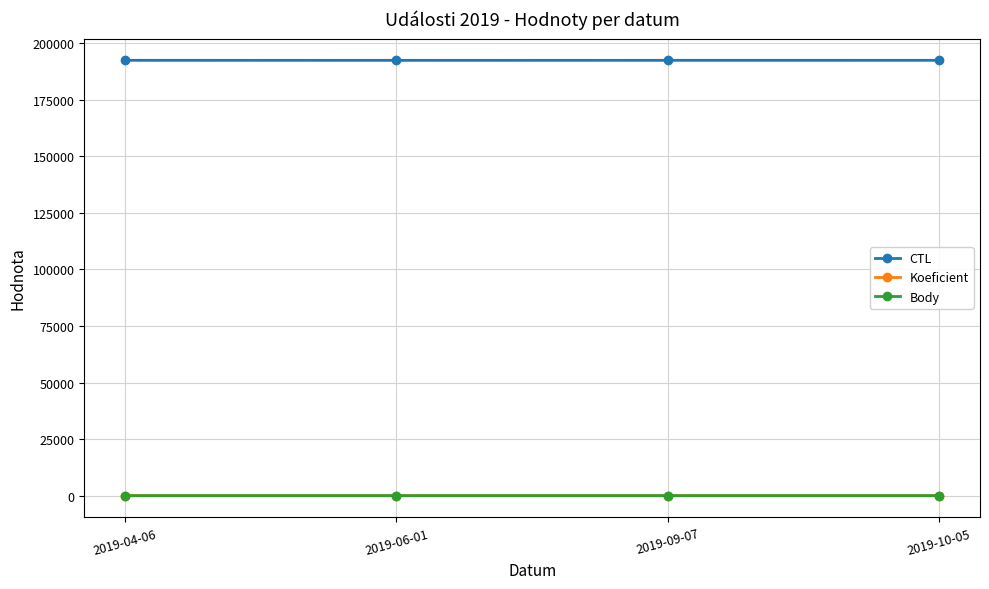

True or false: CTL and Body cross at least once.

False